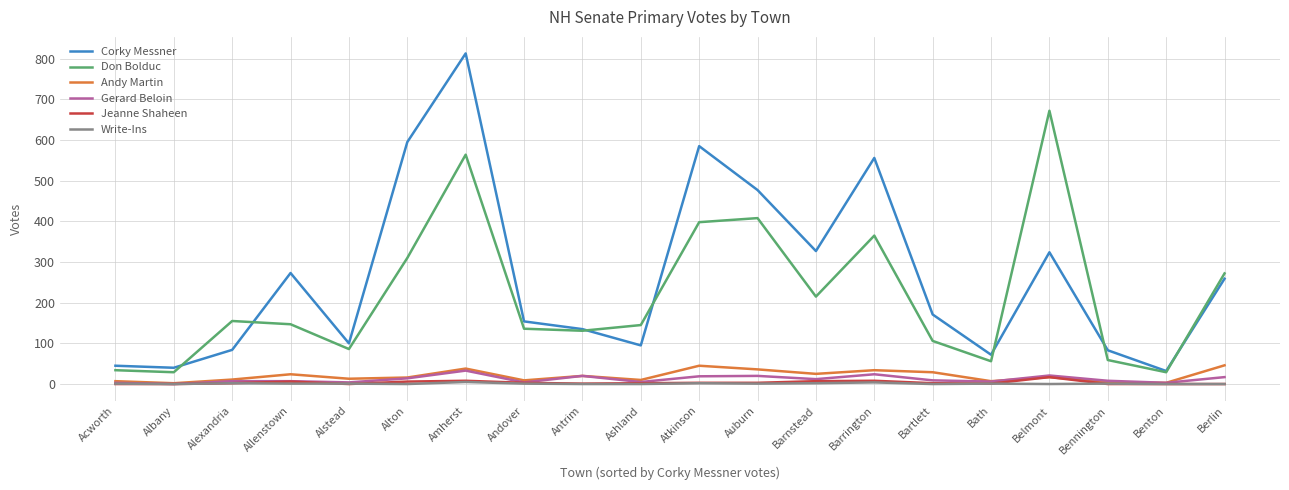

What is the average value of the Don Bolduc series?

216